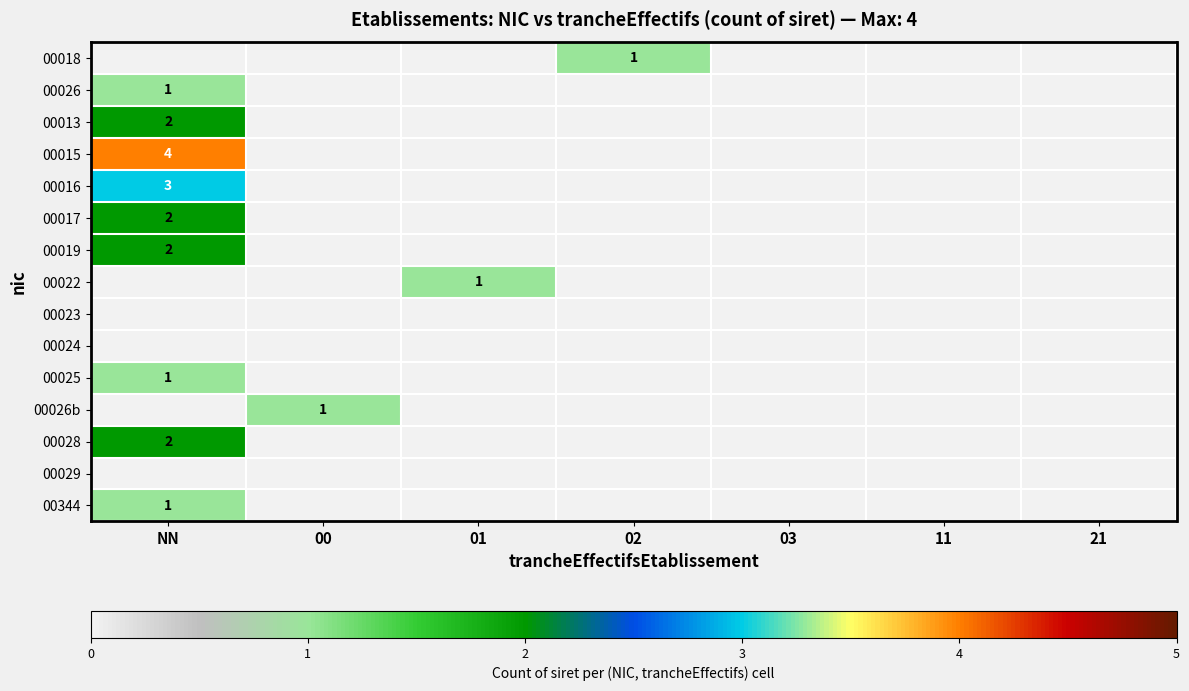

How many distinct data groups are displayed?

15